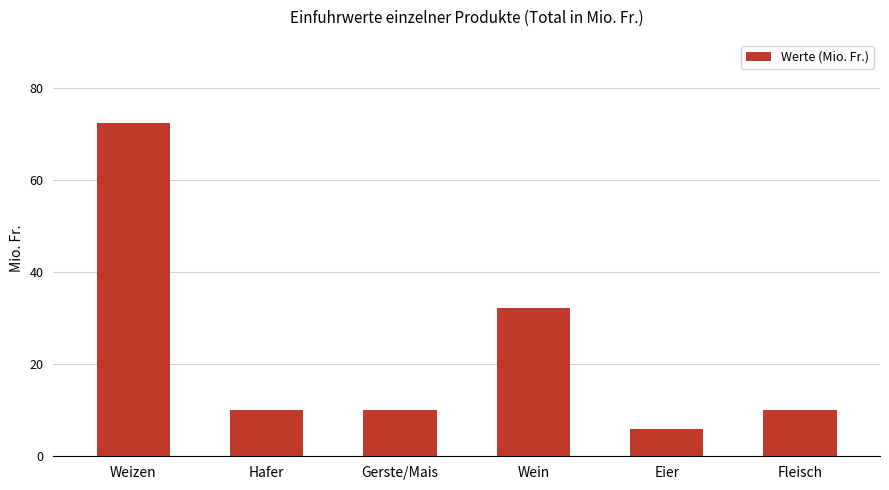

What is the change in value from Gerste/Mais to Wein?

+22.3